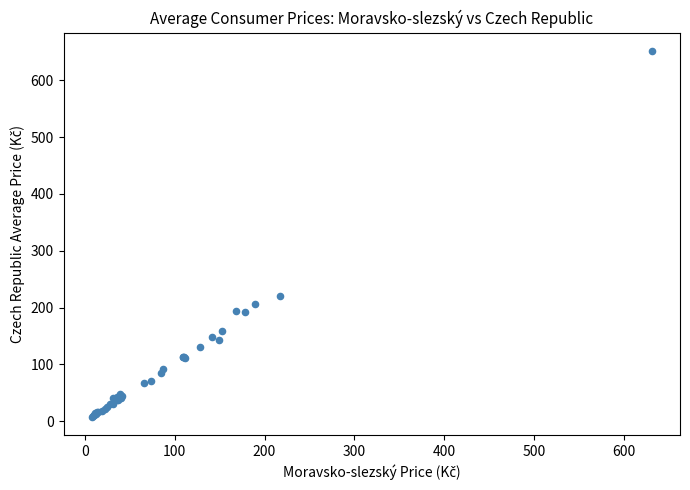

What Y value in the scatter plot is closest to 329?

221.1